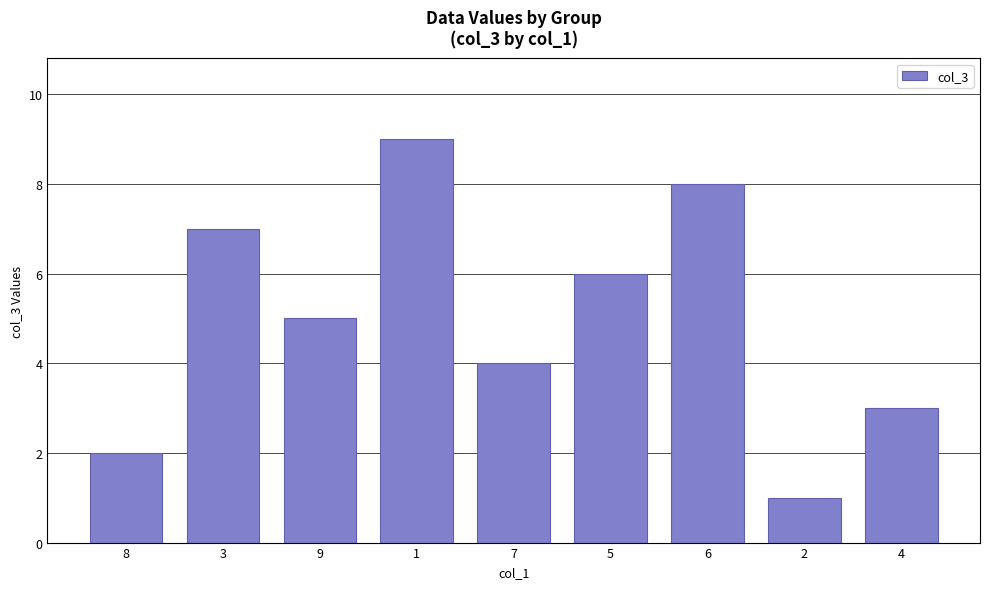

Reading left to right, list all the values displayed in this chart.

2	7	5	9	4	6	8	1	3